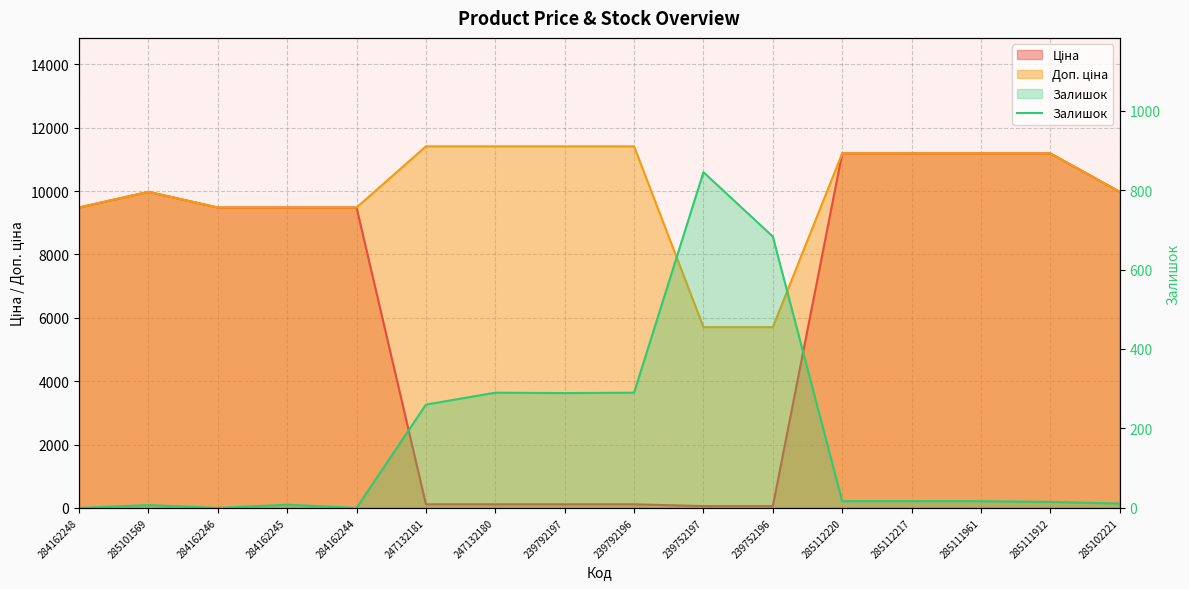

How many points are lower than both their immediate neighbors (excluding endpoints)?

3